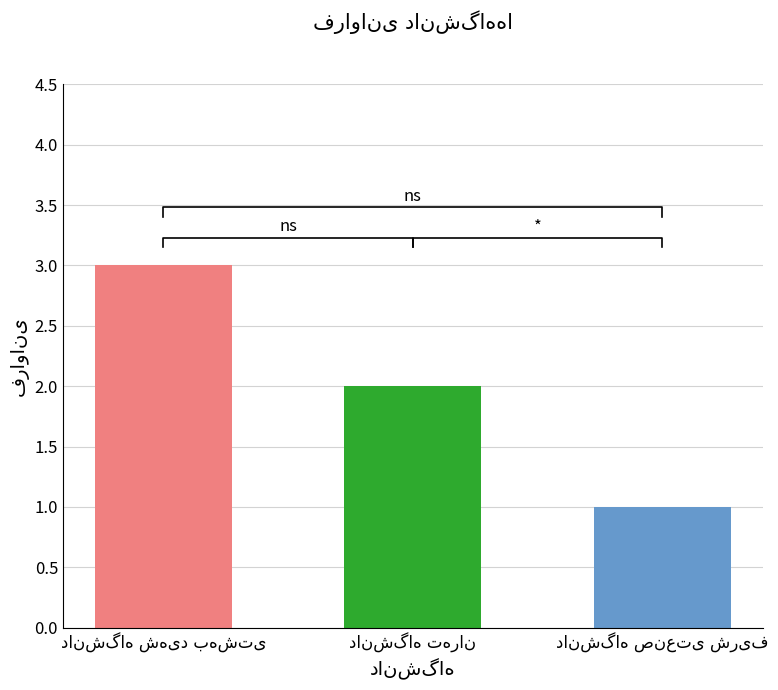

What is the label of the 2nd bar from the right?

دانشگاه تهران